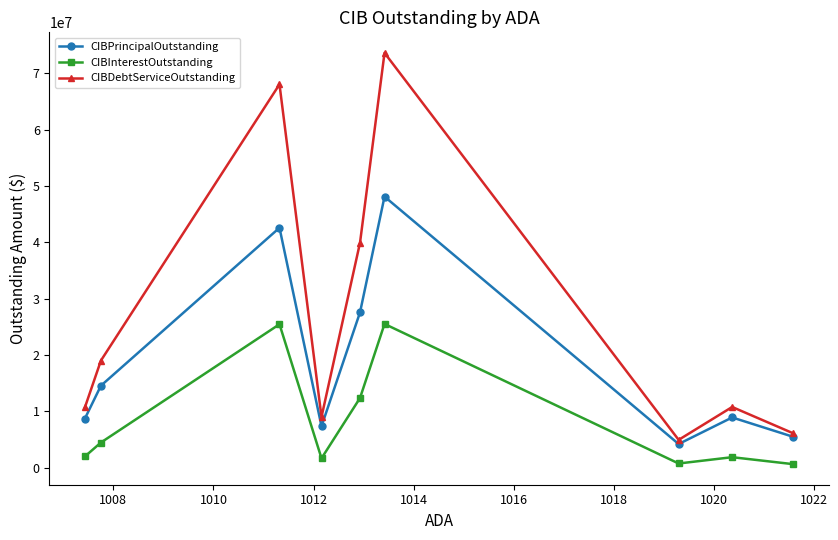

How many lines are shown in the chart?

3